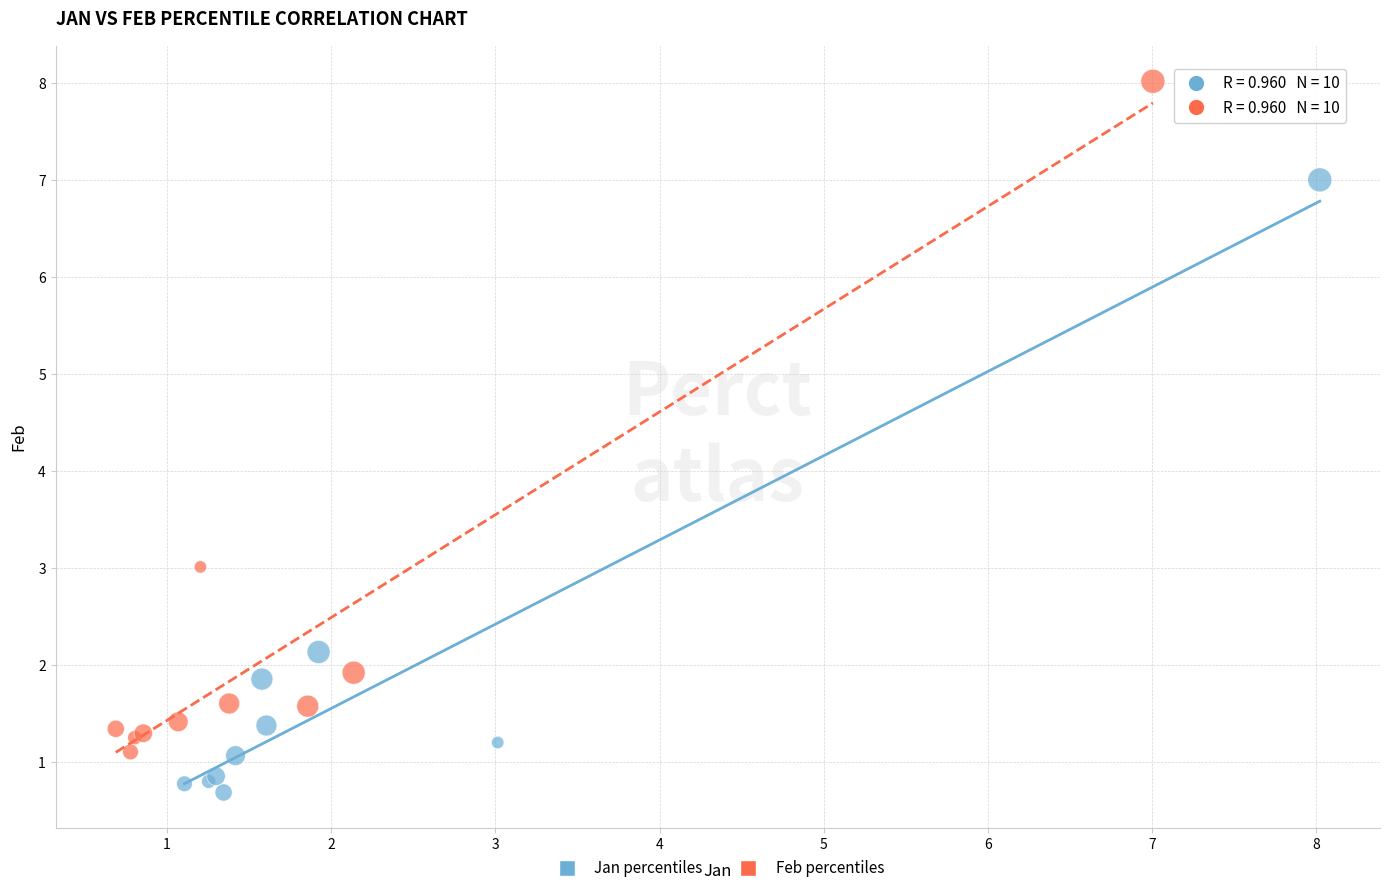

Which series has the widest spread of Y values?

Feb percentiles